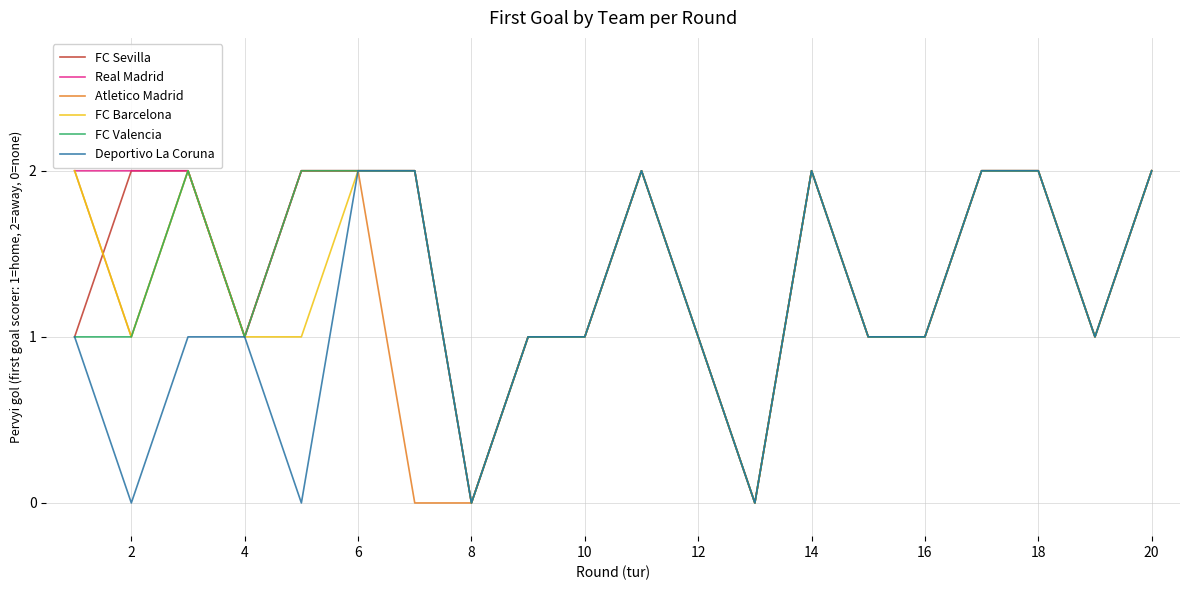

Does the chart display data point markers on the line(s)?

No